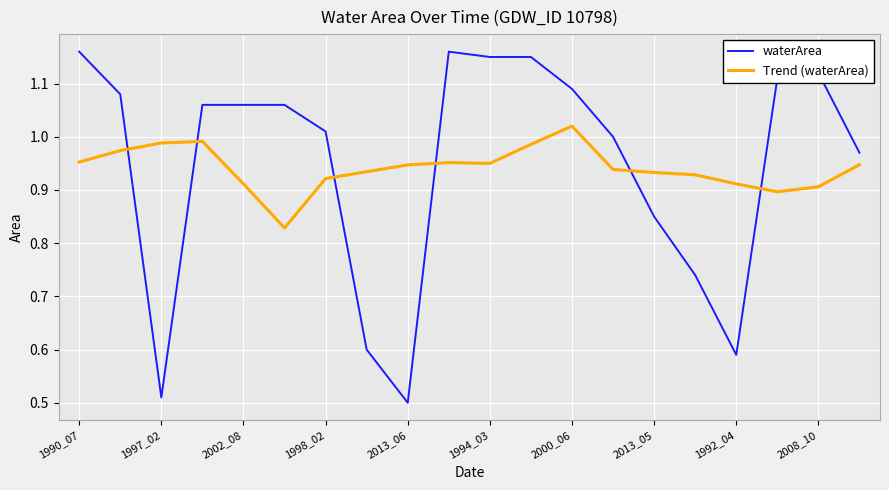

Which series has the largest range (max minus min)?

waterArea